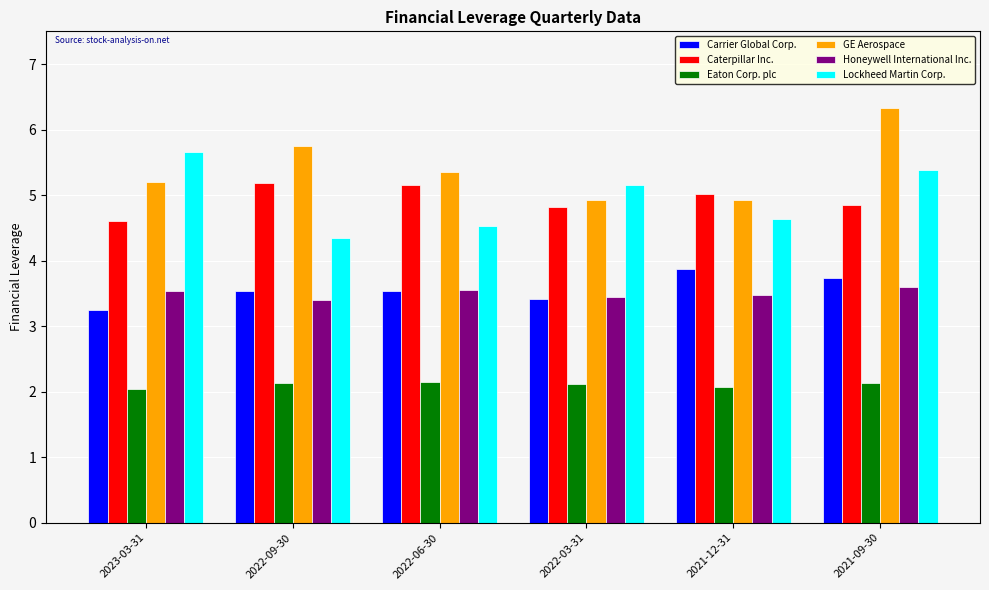

At which category is the sum across all series the highest?

2021-09-30